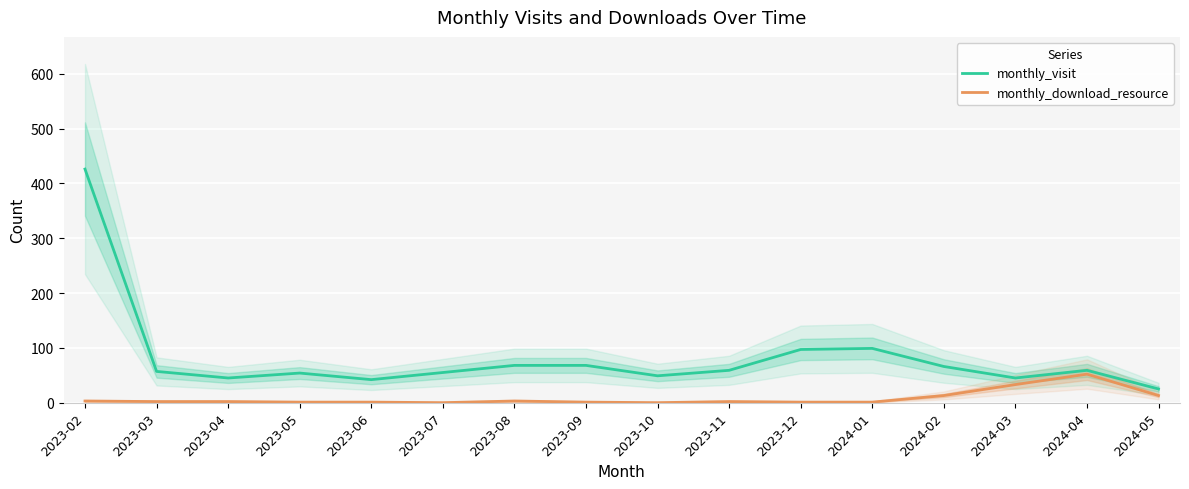

How many interior local valleys does the monthly_visit series have?

4